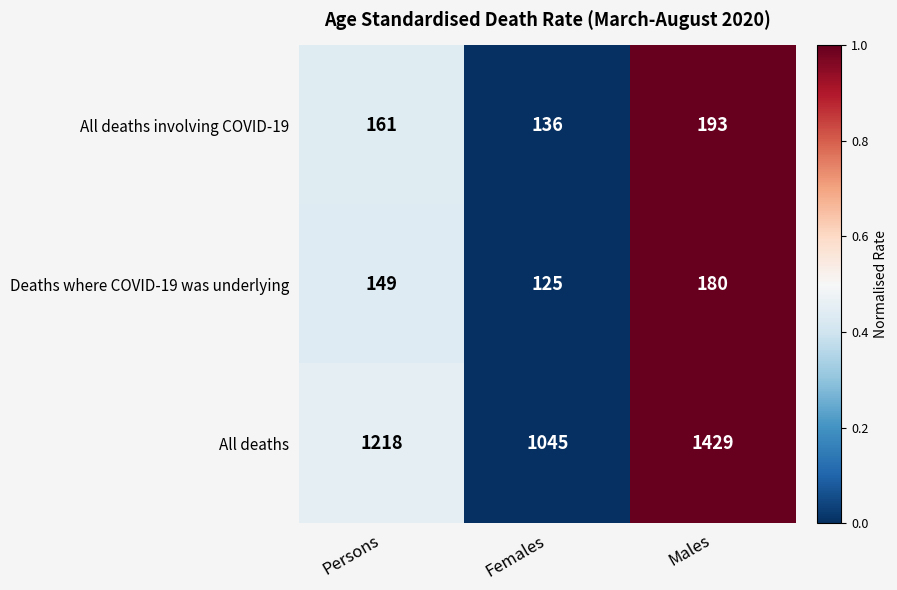

What is the difference between the All deaths involving COVID-19 values at Males and Females?

57